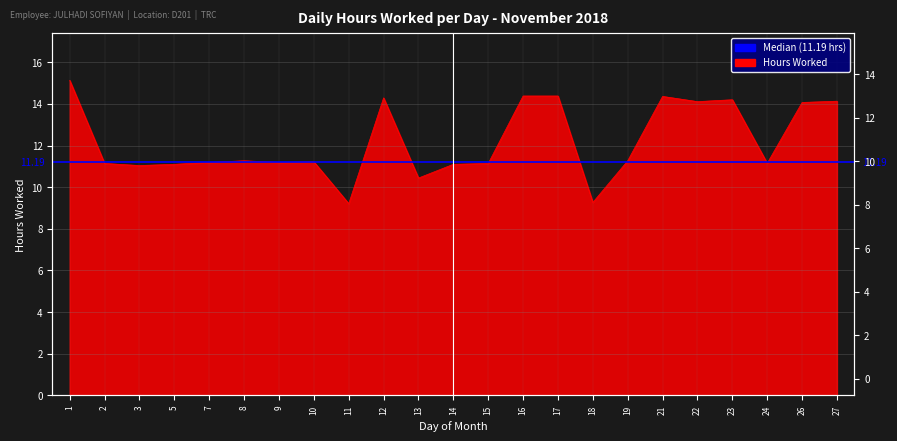

How many data points are above 11?

20